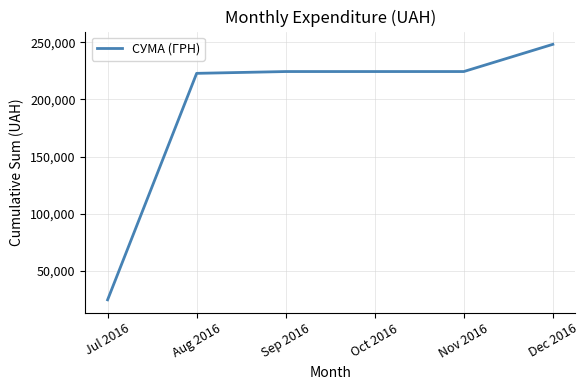

Approximately how many times larger is the value at Aug 2016 compared to Nov 2016?

1.0